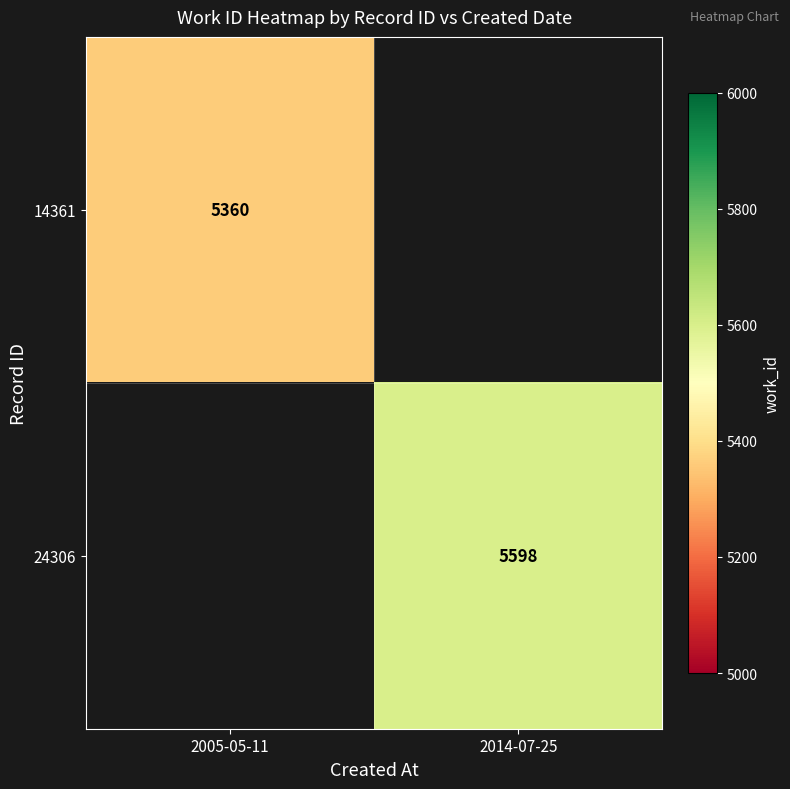

Is it true that 24306 equals 5598 at 2014-07-25?

True